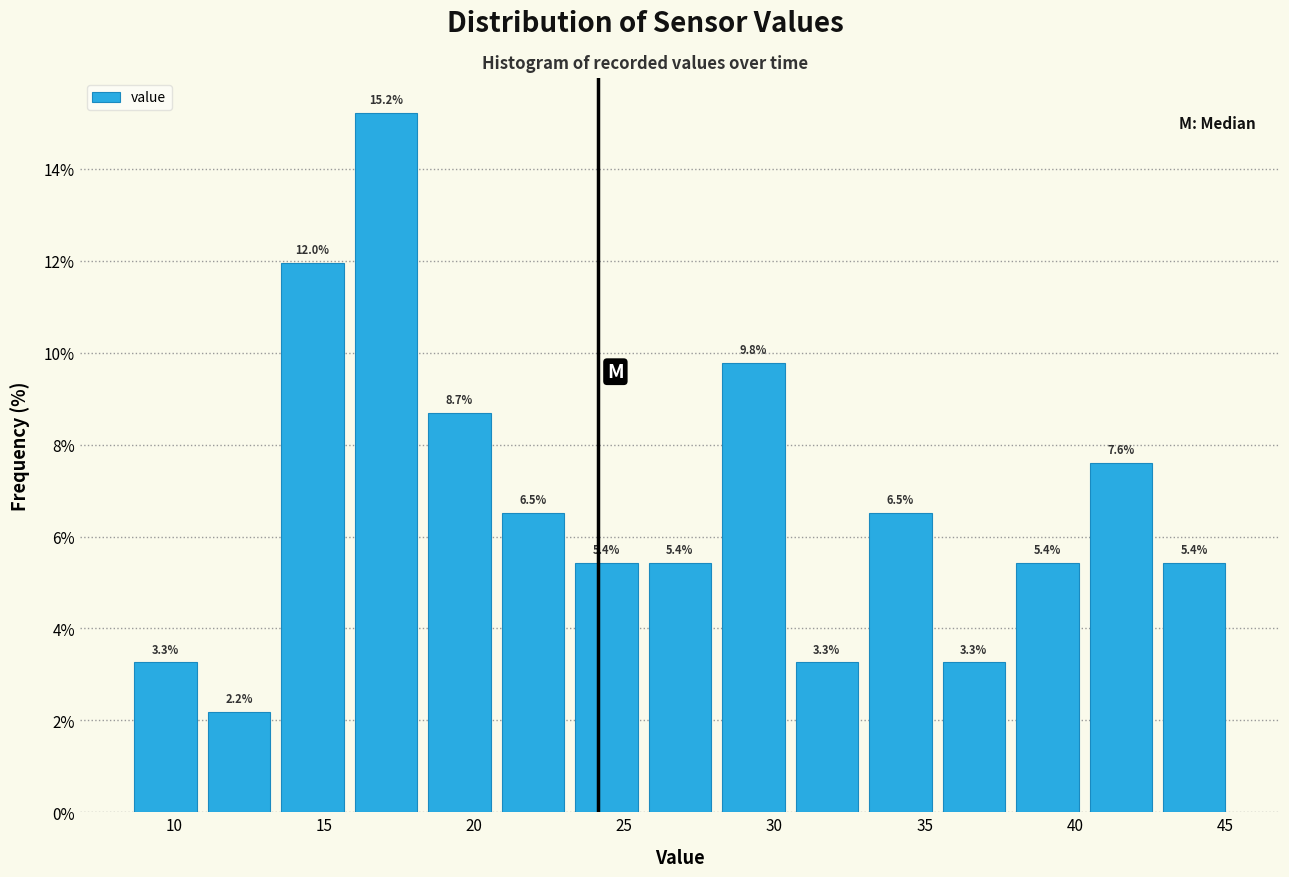

Over which range of the x-axis is the bar tallest?

16.0 to 18.5